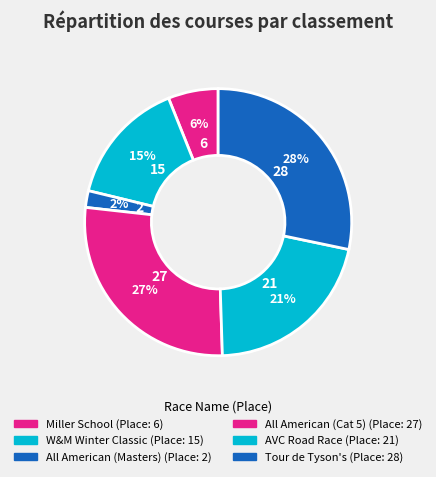

How many segments does this pie chart have?

6